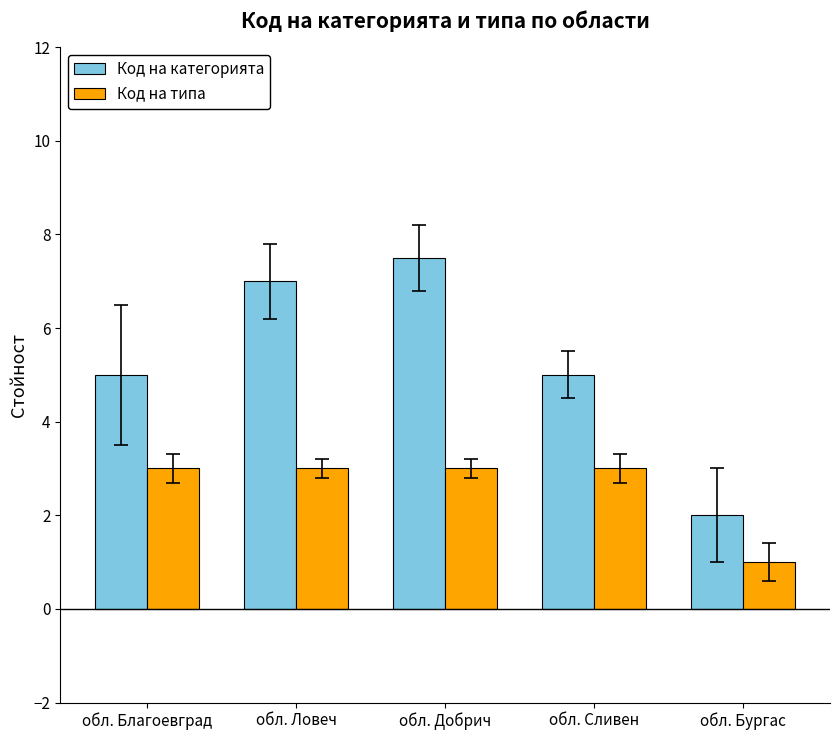

What is the average value of the Код на категорията series?

5.3